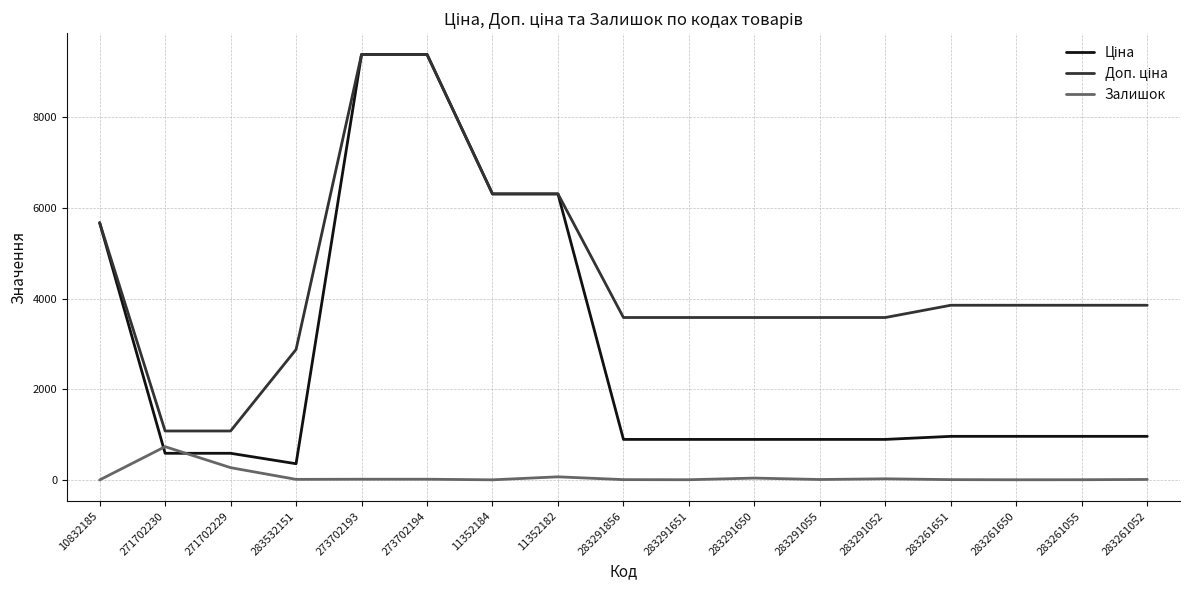

True or false: Залишок has a value of 6.0 at 283261650.

True